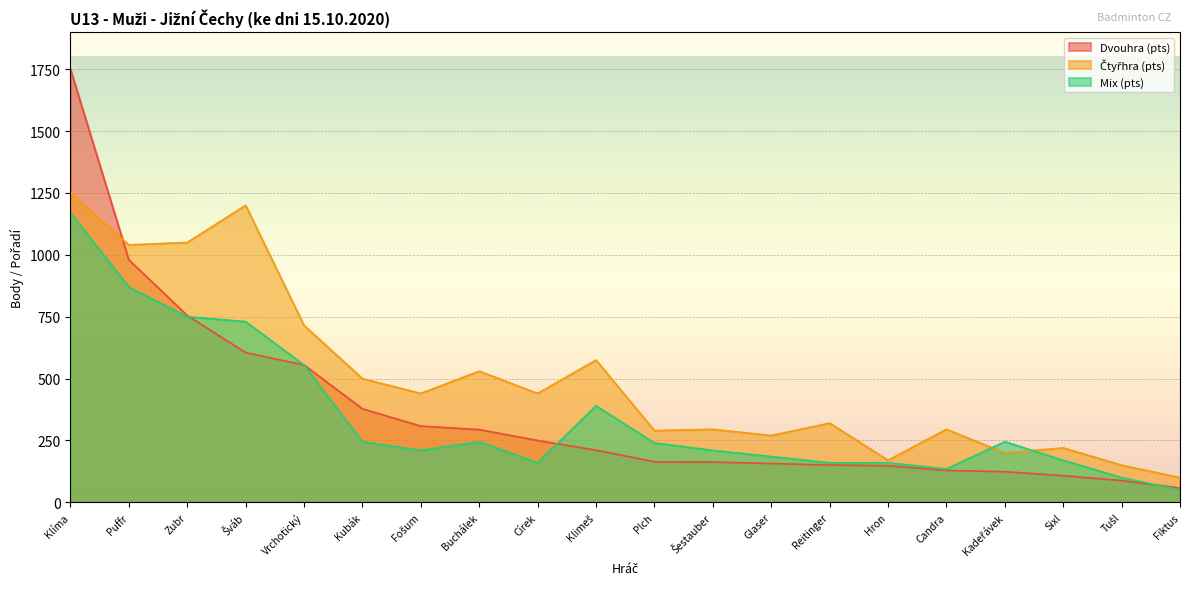

True or false: Mix (pts) has more than 2 interior local peaks.

True